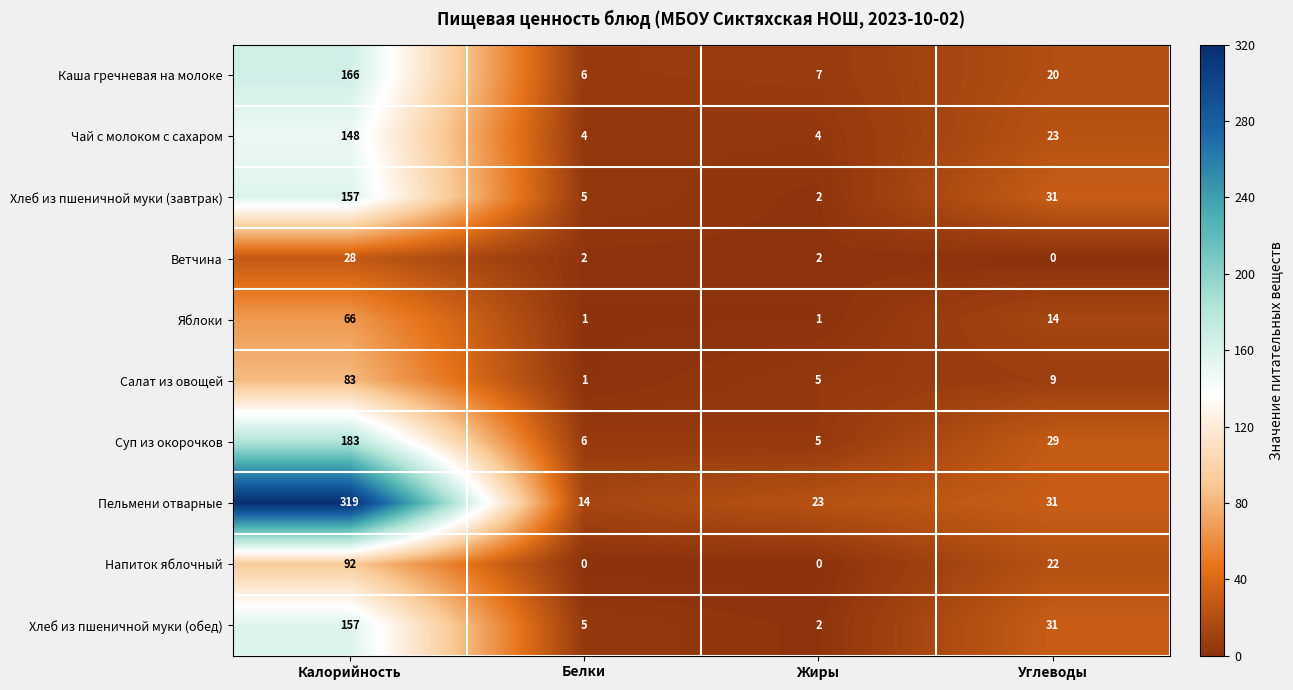

Count the number of data series in this chart.

10